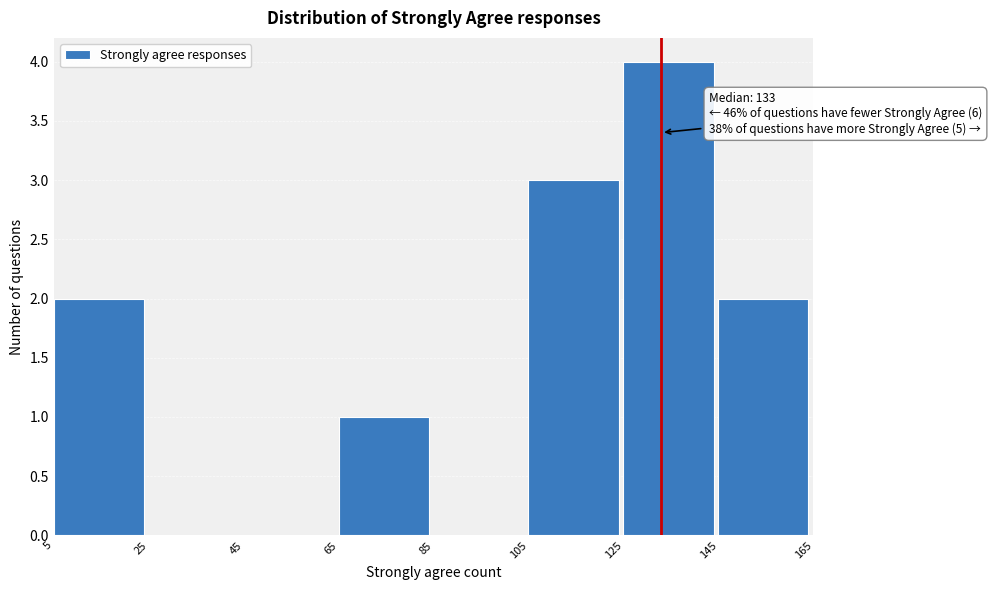

Which range on the x-axis has the tallest bar?

125 to 145